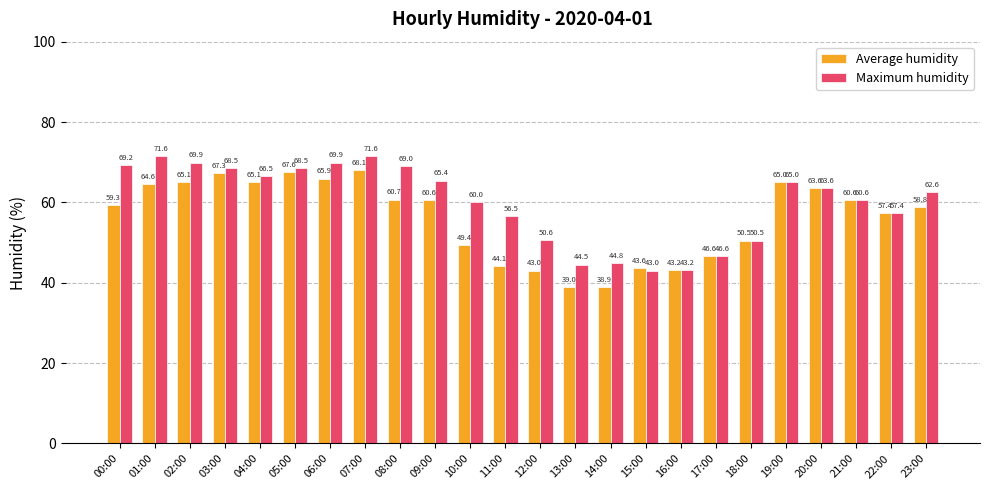

What is the difference between the Average humidity values at 17:00 and 22:00?

10.8